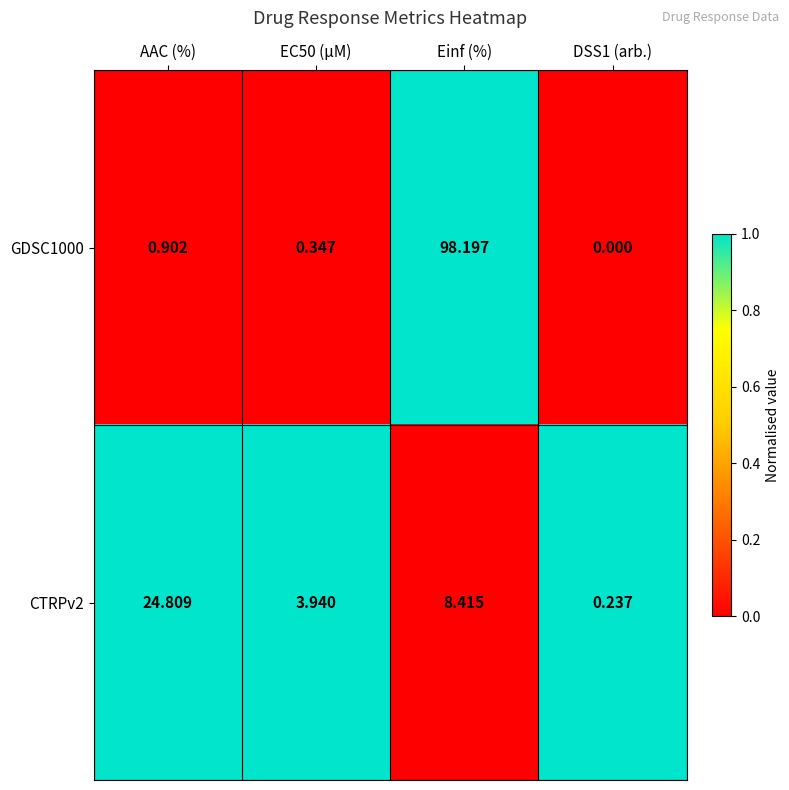

Is the value of CTRPv2 at EC50 (µM) greater than the value of GDSC1000 at Einf (%)?

No